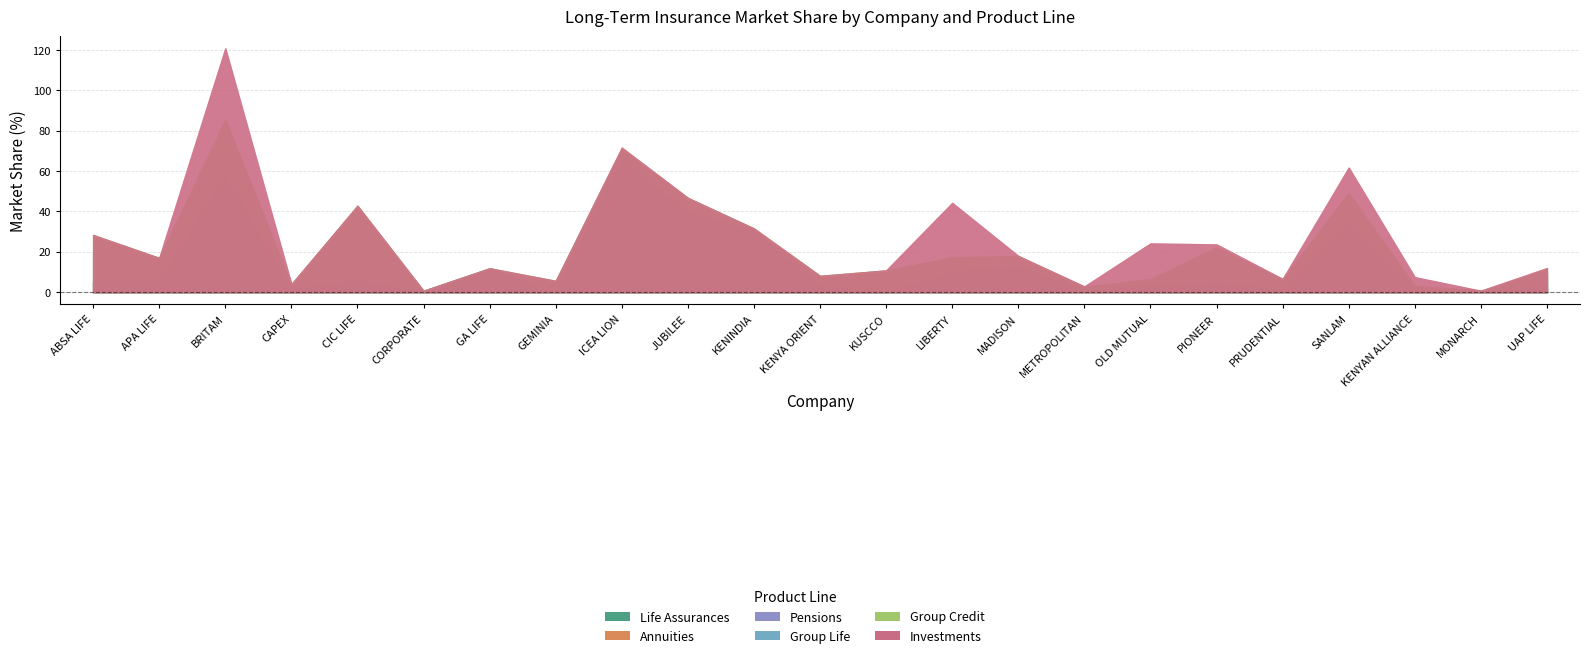

What is the difference between the Group Credit values at PRUDENTIAL and LIBERTY?

2.2